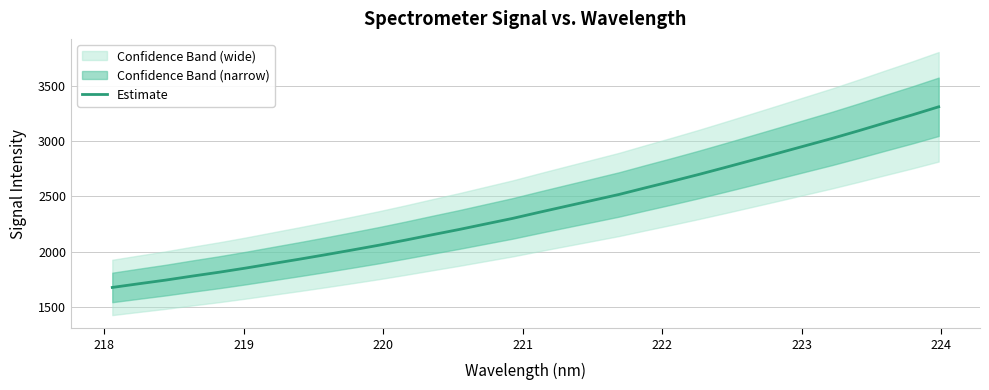

Does the chart display data point markers on the line(s)?

No